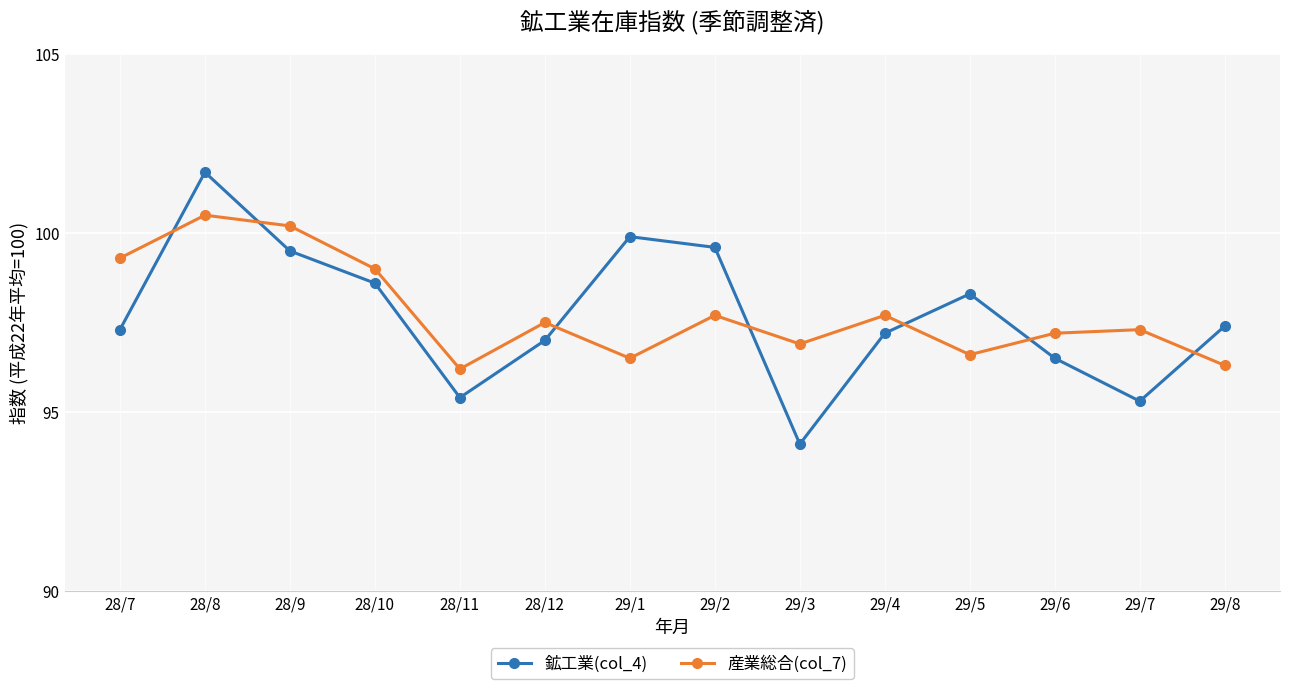

True or false: 産業総合(col_7) and 鉱工業(col_4) cross at least once.

True